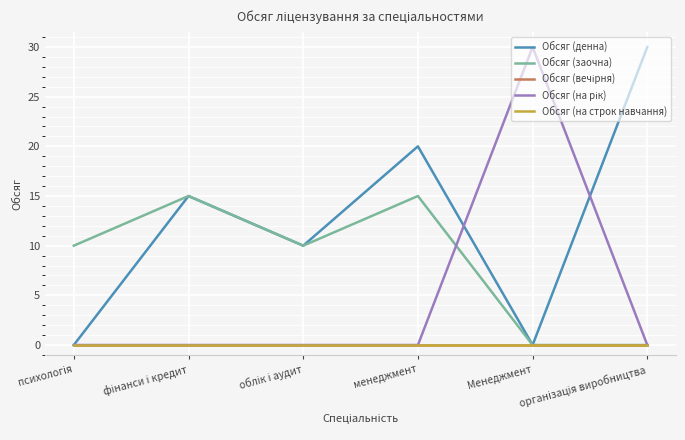

Reading right to left, extract all data points from this chart.

Обсяг (денна): організація виробництва=30	Менеджмент=0	менеджмент=20	облік і аудит=10	фінанси і кредит=15	психологія=0
Обсяг (заочна): організація виробництва=0	Менеджмент=0	менеджмент=15	облік і аудит=10	фінанси і кредит=15	психологія=10
Обсяг (вечірня): організація виробництва=0	Менеджмент=0	менеджмент=0	облік і аудит=0	фінанси і кредит=0	психологія=0
Обсяг (на рік): організація виробництва=0	Менеджмент=30	менеджмент=0	облік і аудит=0	фінанси і кредит=0	психологія=0
Обсяг (на строк навчання): організація виробництва=0	Менеджмент=0	менеджмент=0	облік і аудит=0	фінанси і кредит=0	психологія=0